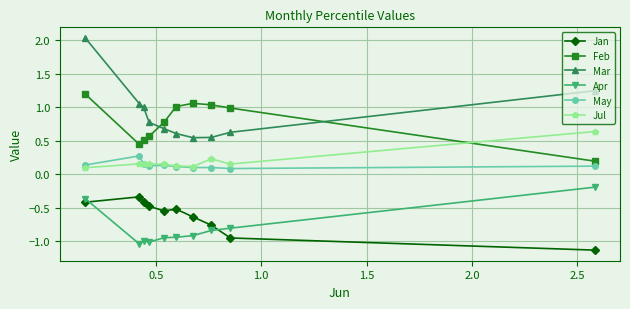

True or false: Apr and Feb cross at least once.

False